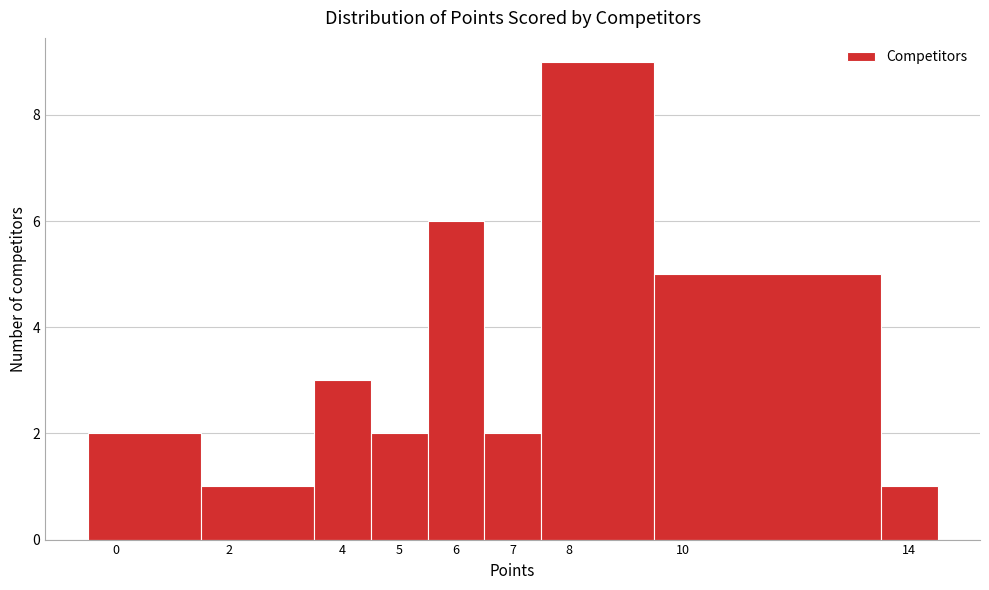

Which range on the x-axis has the tallest bar?

7.5 to 9.5